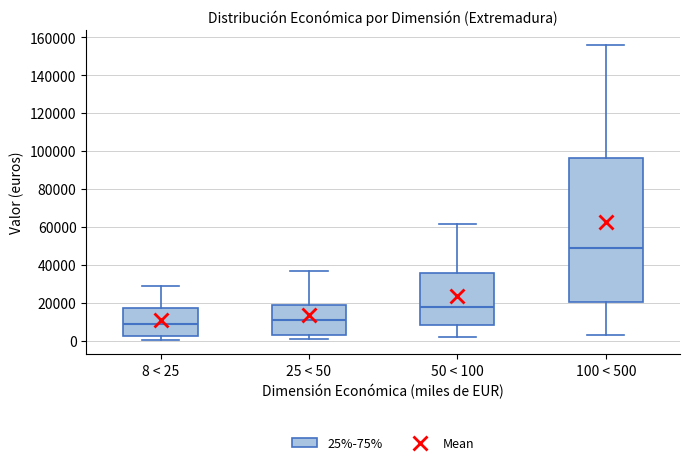

Where does the lower whisker of the box for 25 < 50 end on the y-axis? The values are not printed on the chart, so give them approximately, as read against the axis.

2000